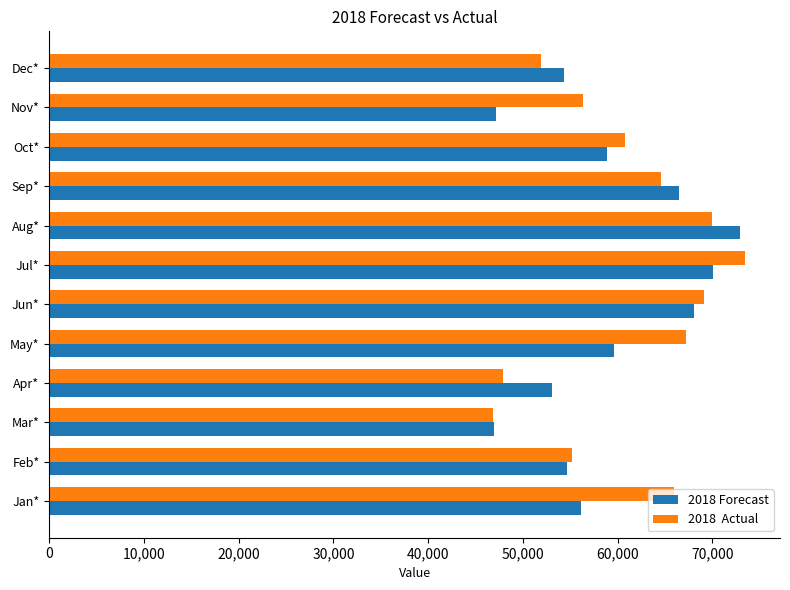

What is the total value across all series at Dec*?

106345